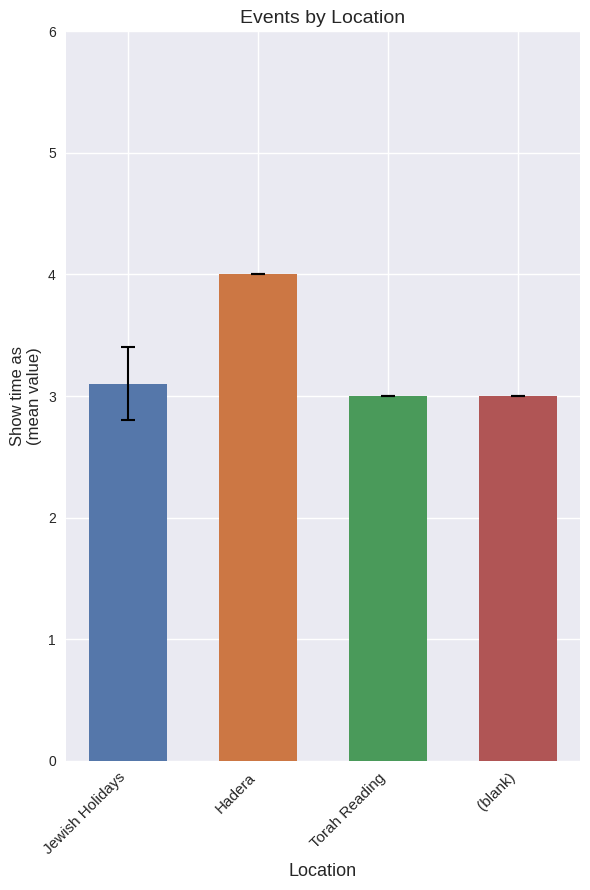

What is the label of the 3rd bar from the right?

Hadera